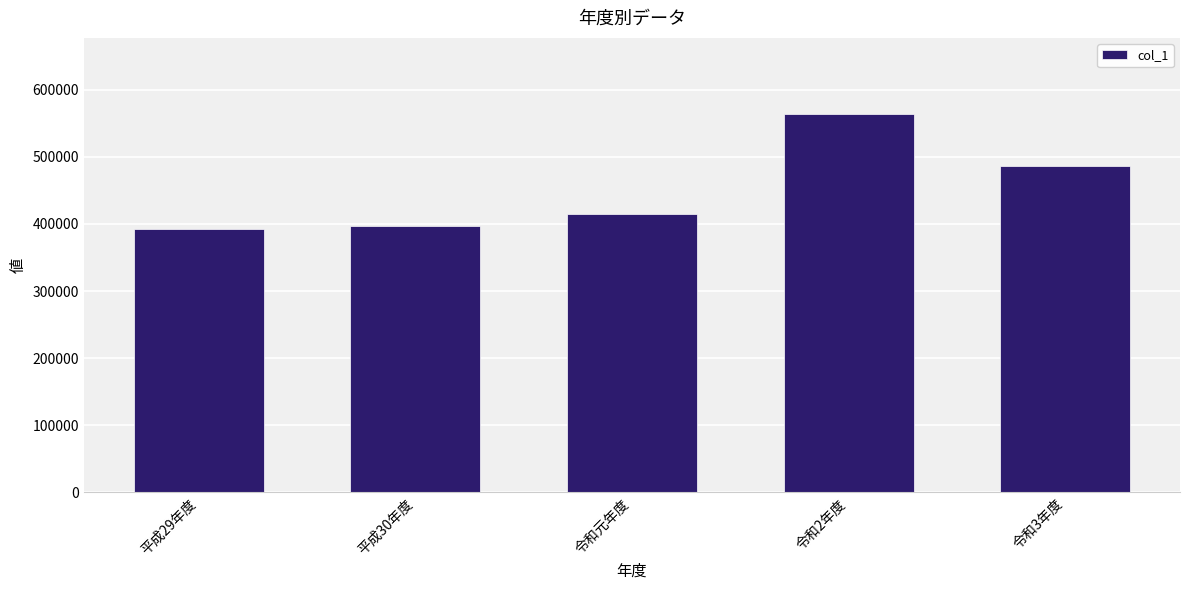

The chart shows a value of 218083 at 令和元年度. True or false?

False